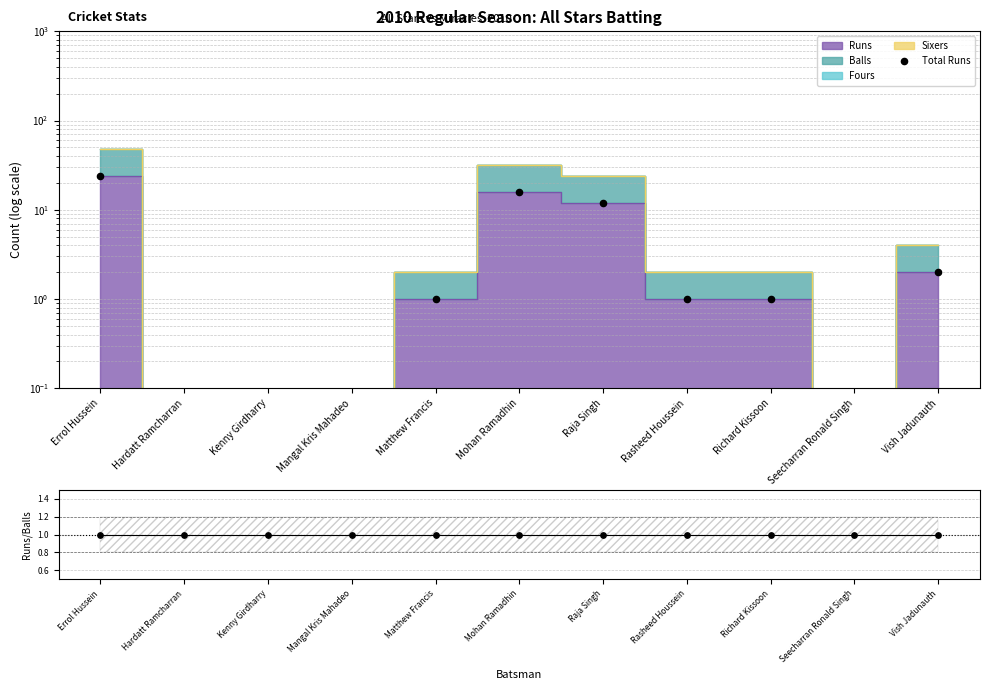

What is the ratio of the value at Richard Kissoon to the value at Mohan Ramadhin?

0.1